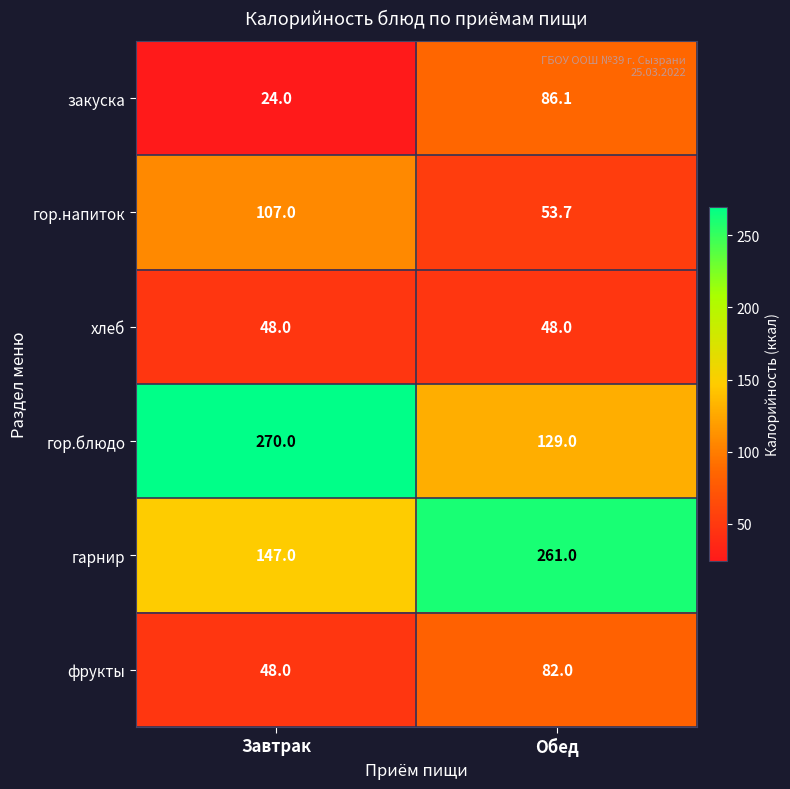

At how many categories does at least one series exceed 254?

2